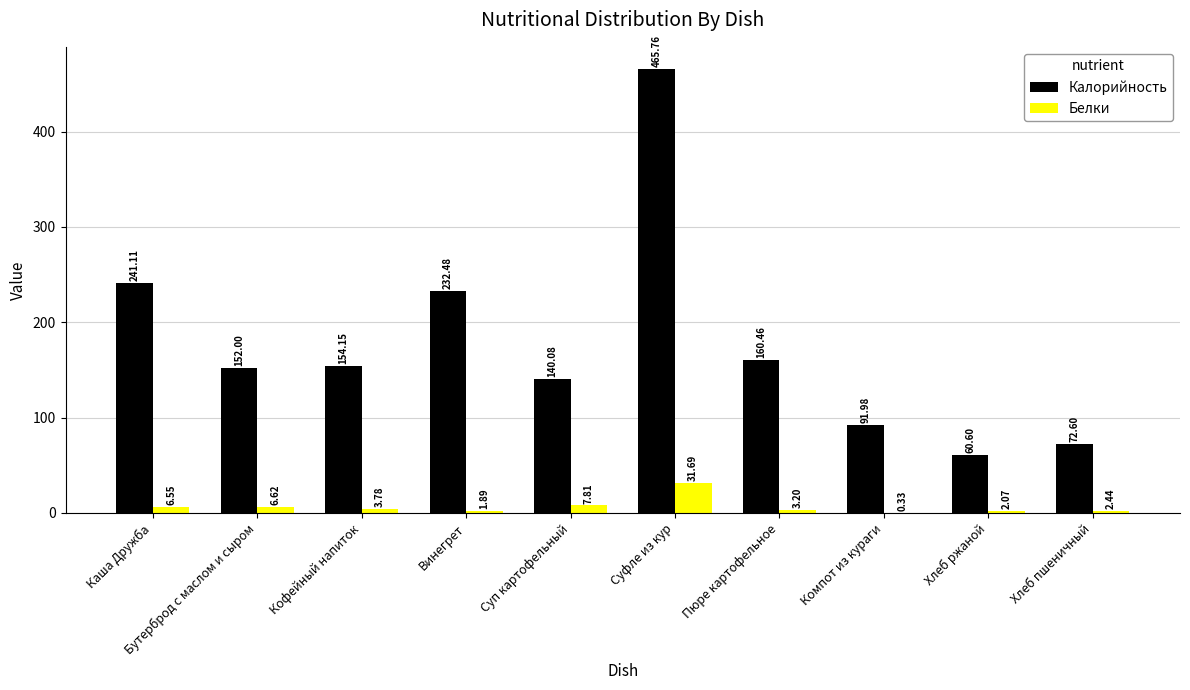

Does the chart contain stacked bars?

No